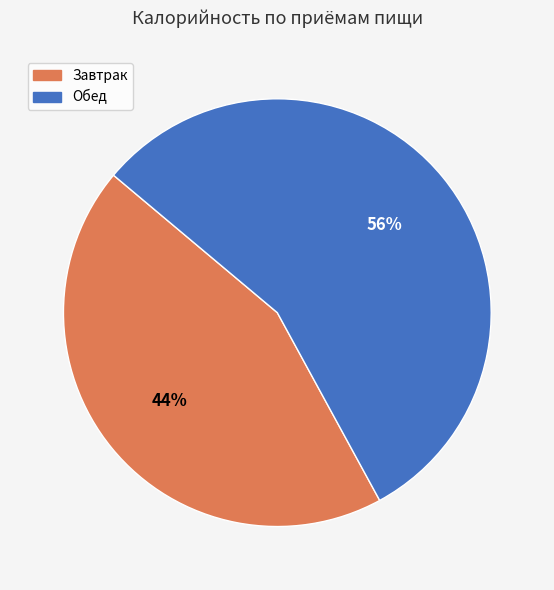

Does any single category account for the majority?

Yes